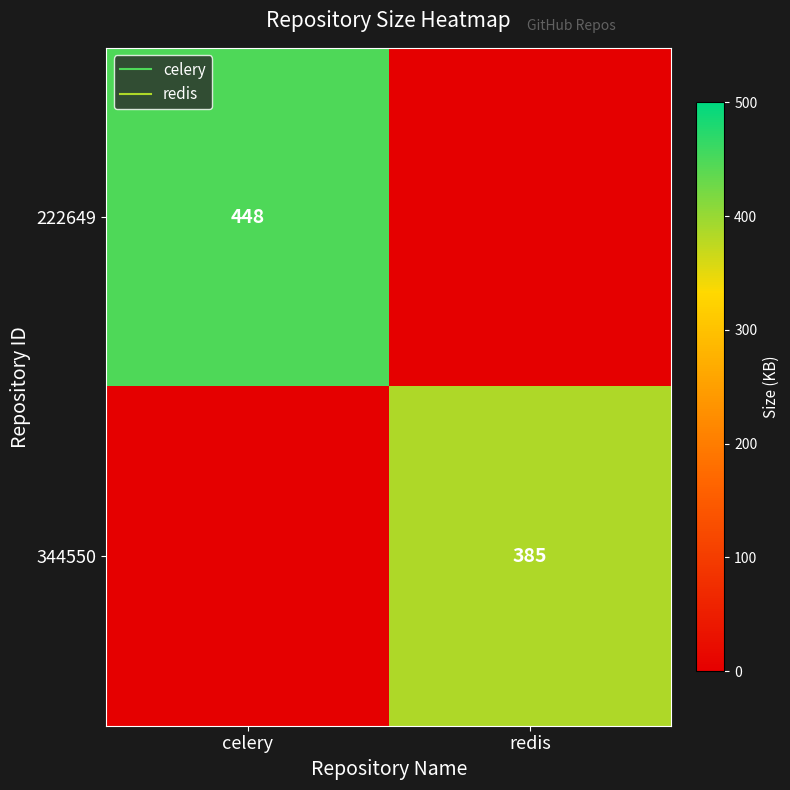

Rank the series by their maximum value, from highest to lowest.

222649, 344550